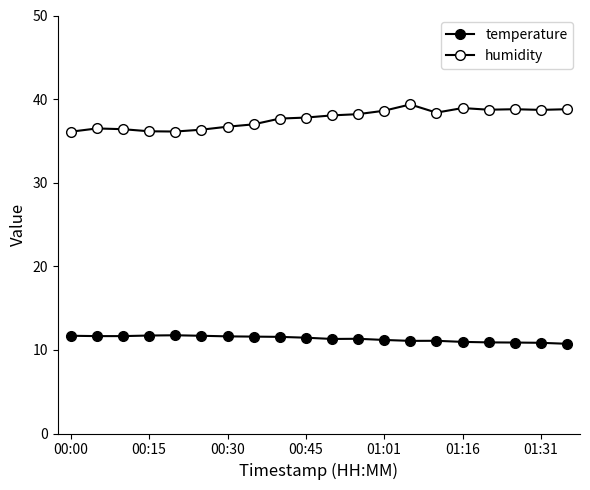

How many lines are shown in the chart?

2